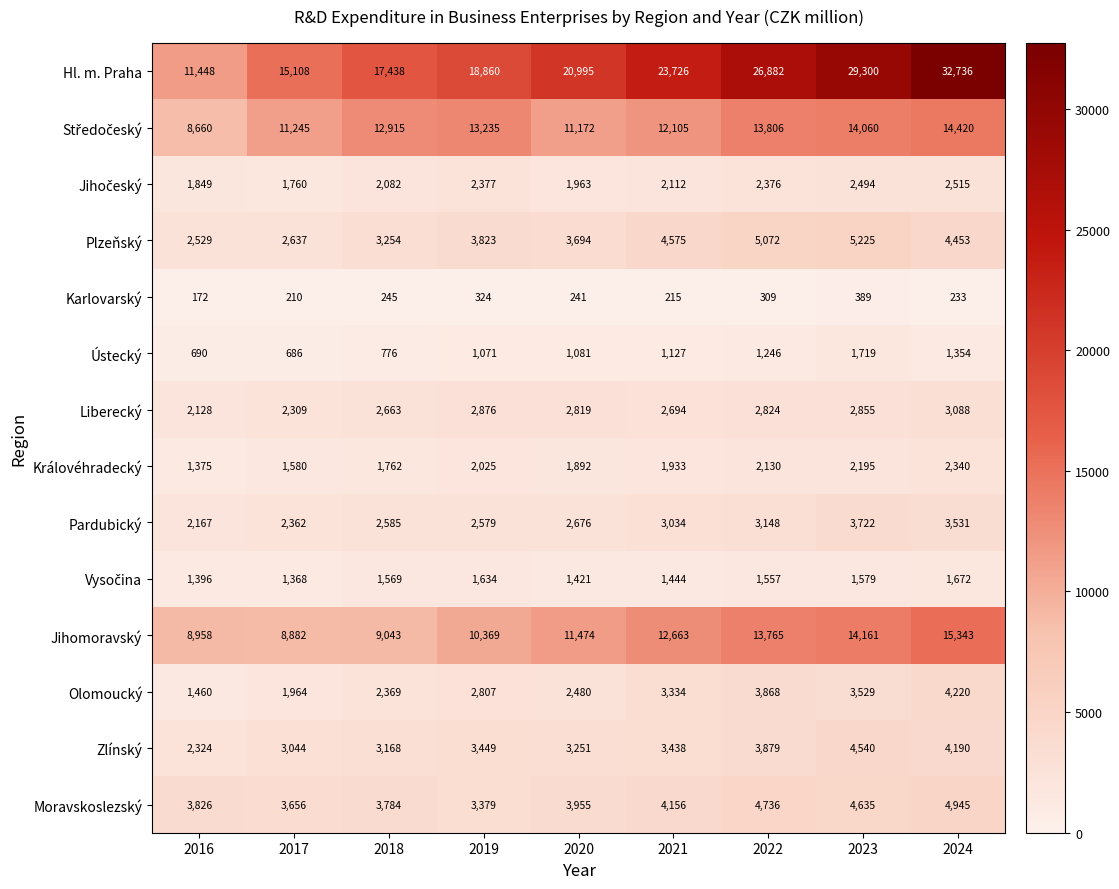

Between 2018 and 2019, which series saw the biggest shift?

Hl. m. Praha